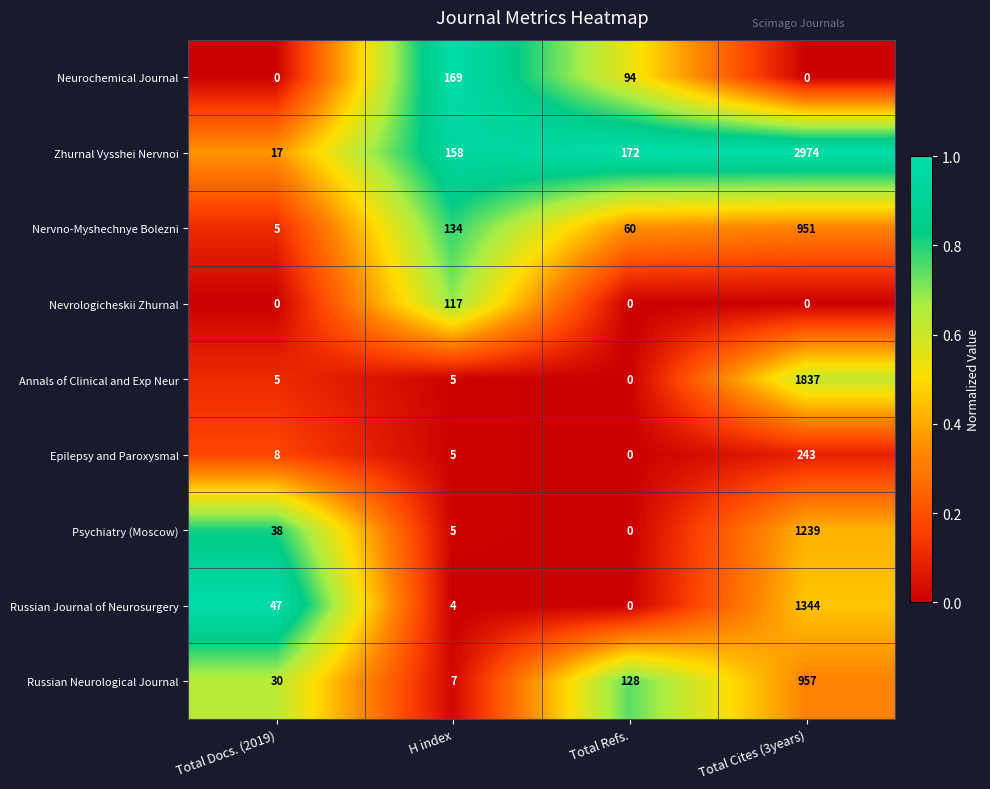

What is the difference between the maximum and minimum values in the Nevrologicheskii Zhurnal series?

117